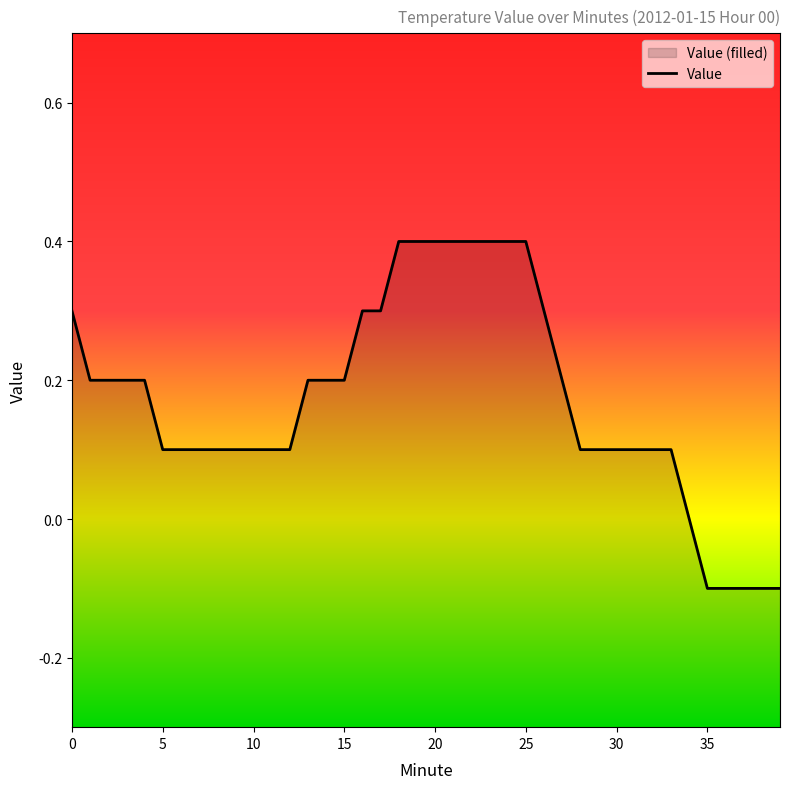

How many lines are shown in the chart?

1